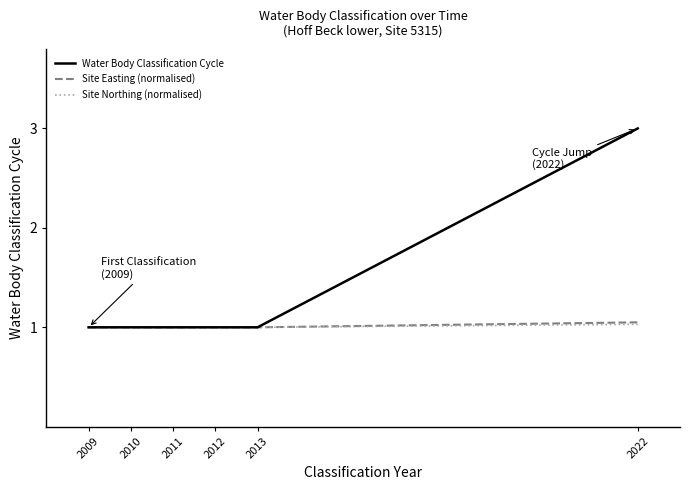

Is it true that Water Body Classification Cycle equals 3.0 at 2022?

True